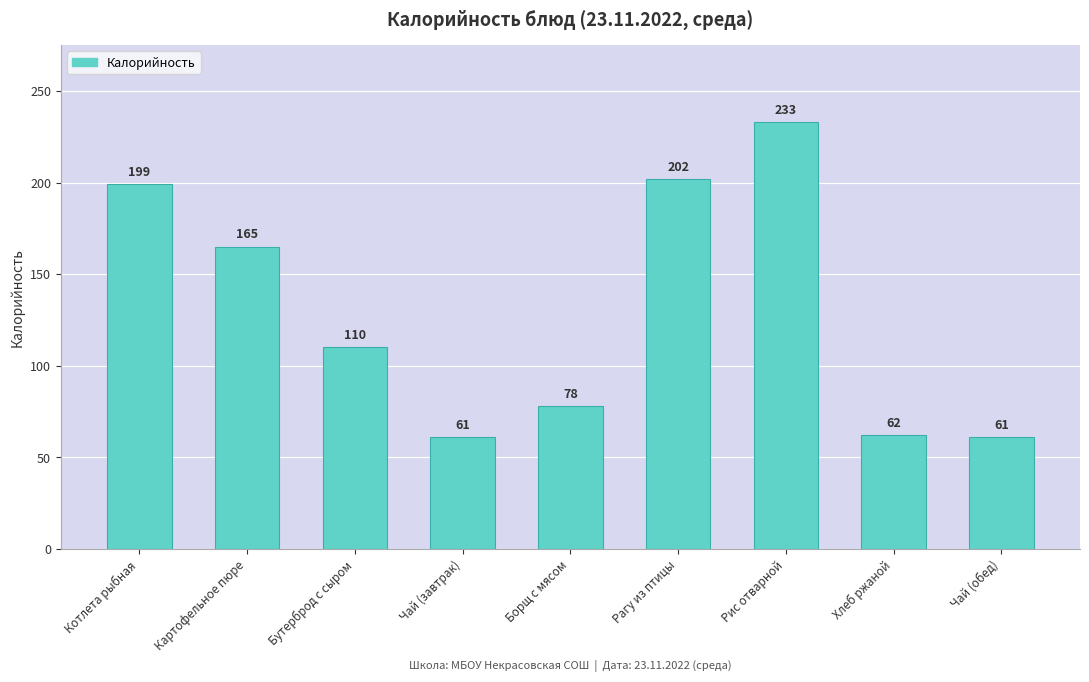

What is the approximate value at Бутерброд с сыром, to the nearest 5?

110